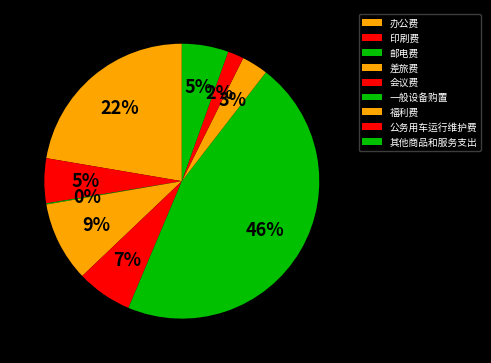

What percentage do 办公费 and 印刷费 together represent?

27.6%